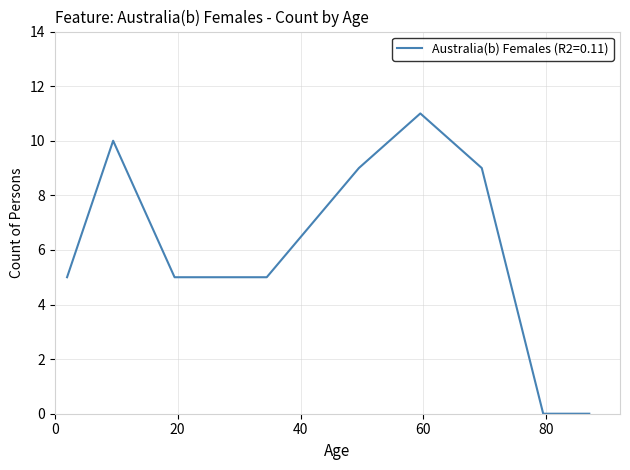

How many interior local peaks (higher than both neighbors) does the data have?

2